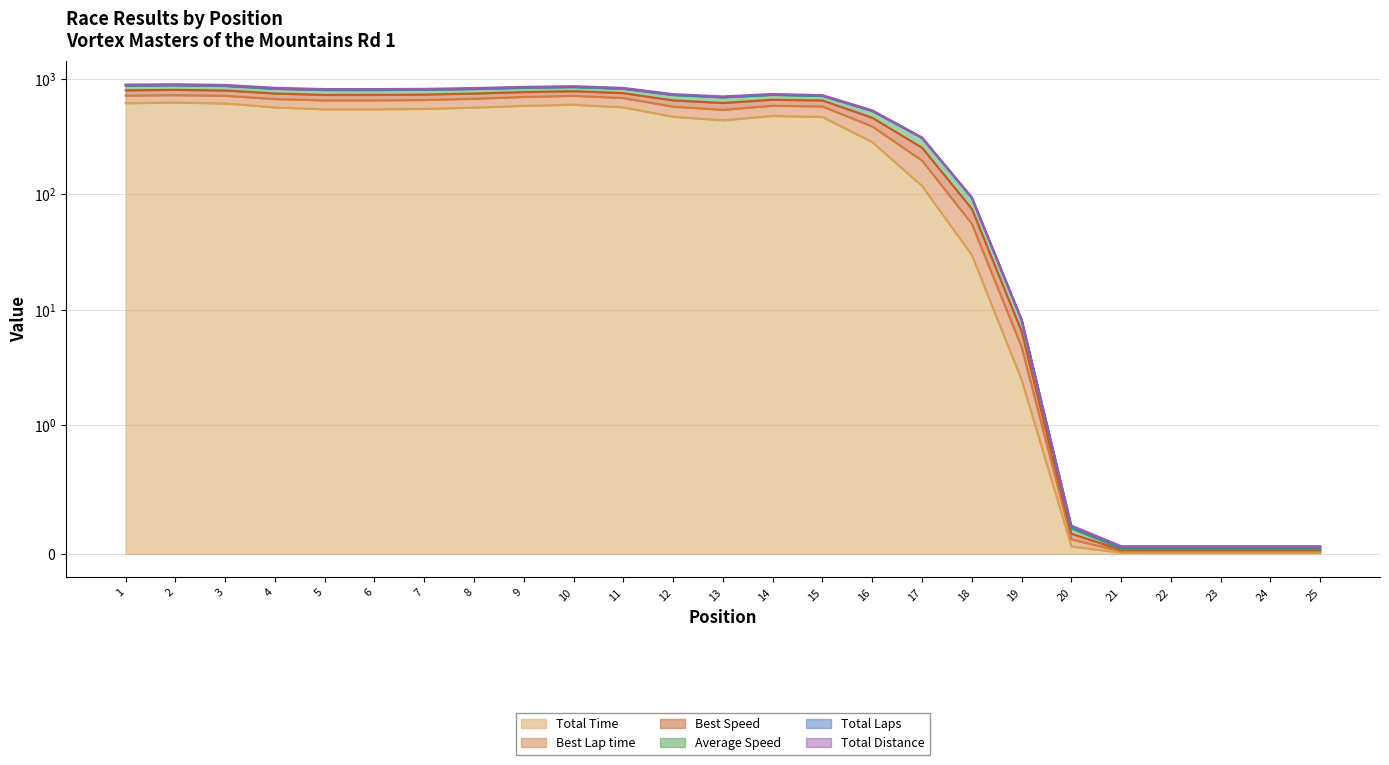

True or false: Total Distance and Total Time intersect in this chart.

False